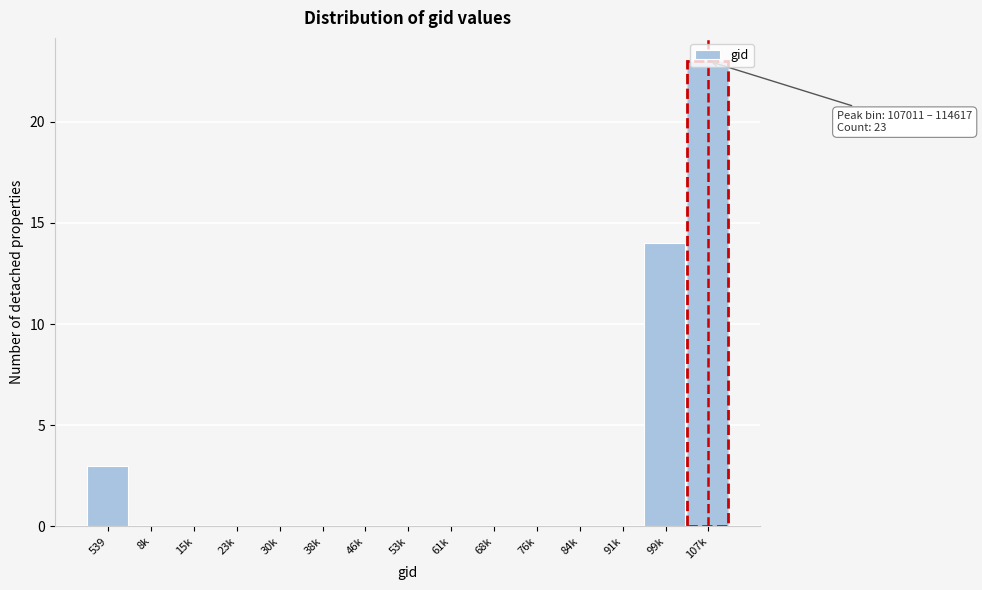

What is the sum of the values at 38k and 539?

3